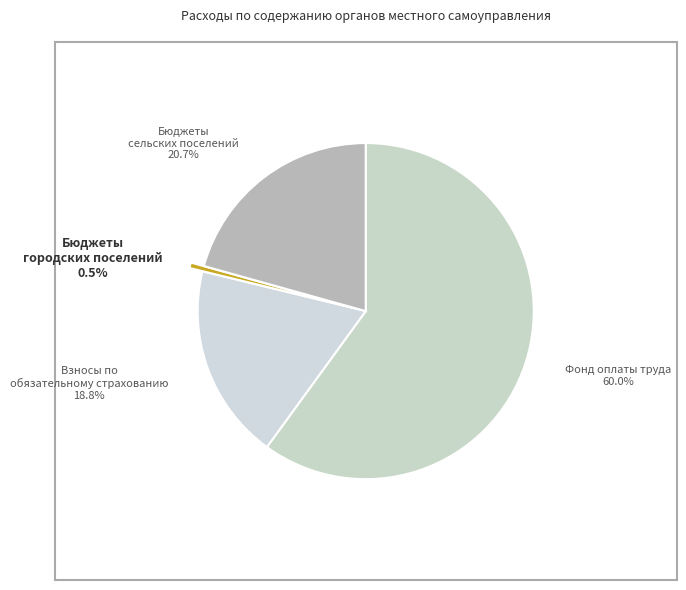

How many segments does this pie chart have?

4